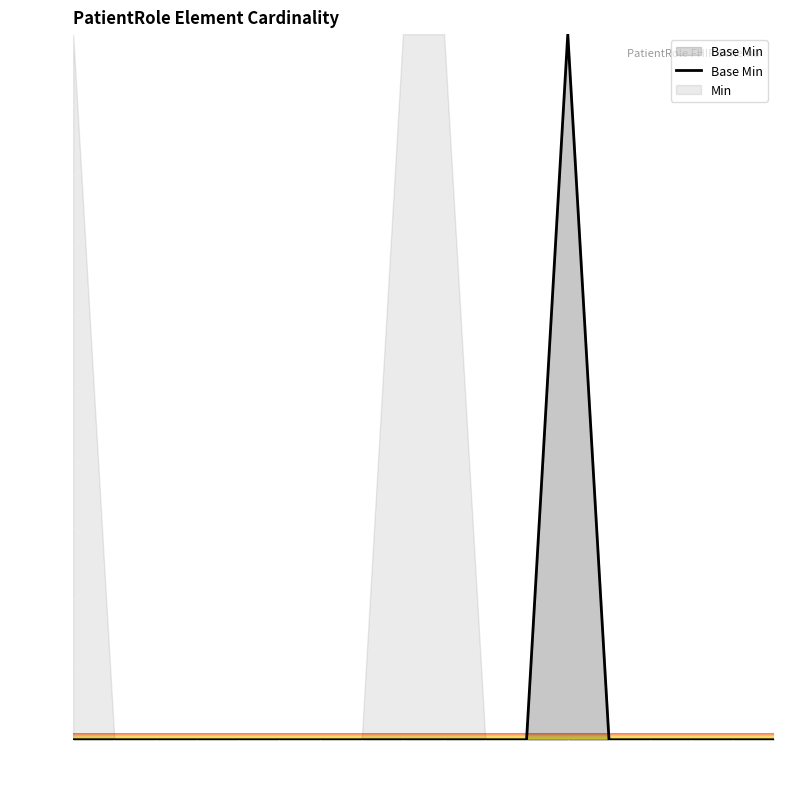

Rank the categories by value from highest to lowest.

12, 0, 1, 2, 3, 4, 5, 6, 7, 8, 9, 10, 11, 13, 14, 15, 16, 17